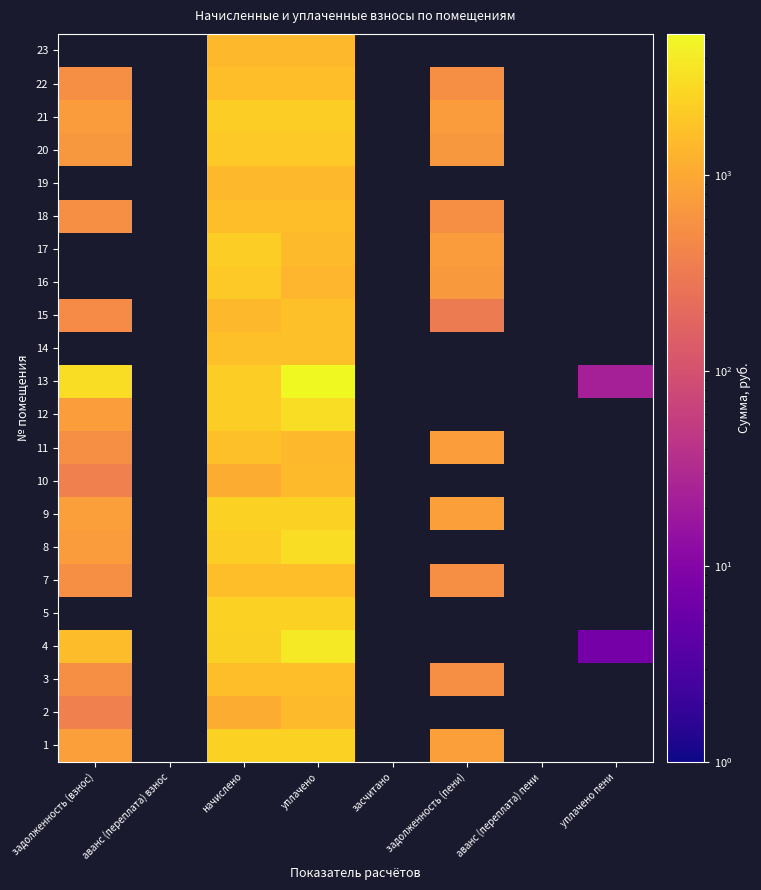

Rank the series by their maximum value, from lowest to highest.

2, 10, 22, 3, 7, 15, 11, 1, 4, 5, 18, 9, 8, 12, 13, 14, 16, 17, 19, 20, 21, 23